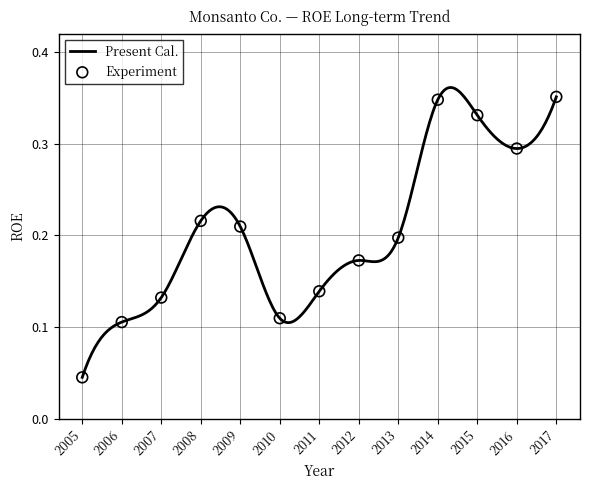

What is the change in value from 2013 to 2016?

+0.1